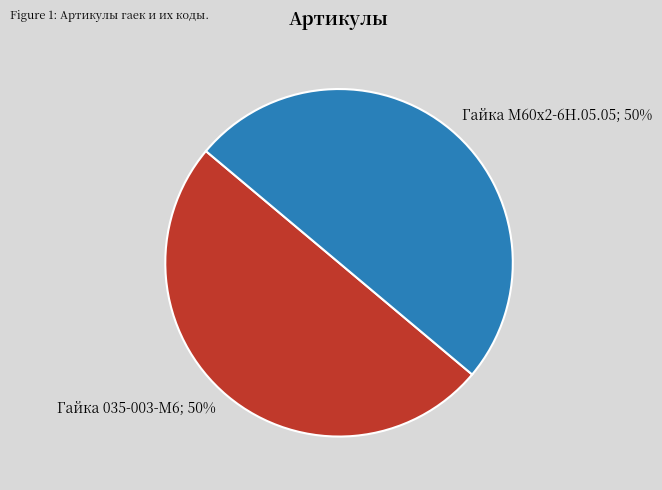

Combined, do Гайка М60х2-6Н.05.05 and Гайка 035-003-М6 account for over 50%?

Yes